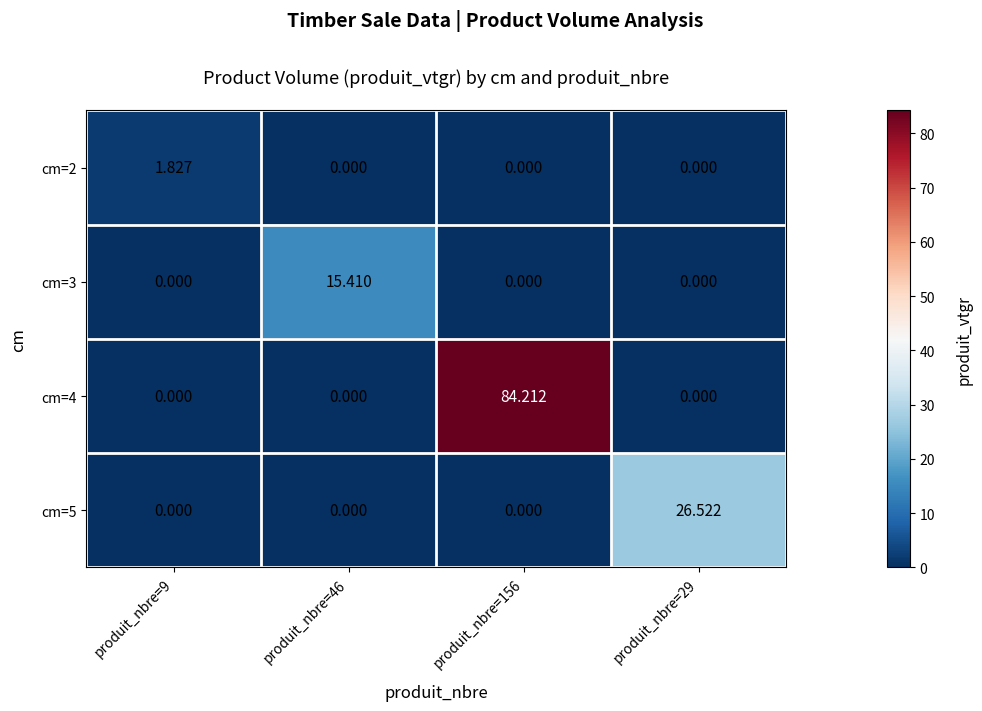

Which series has the largest total across all categories?

cm=4